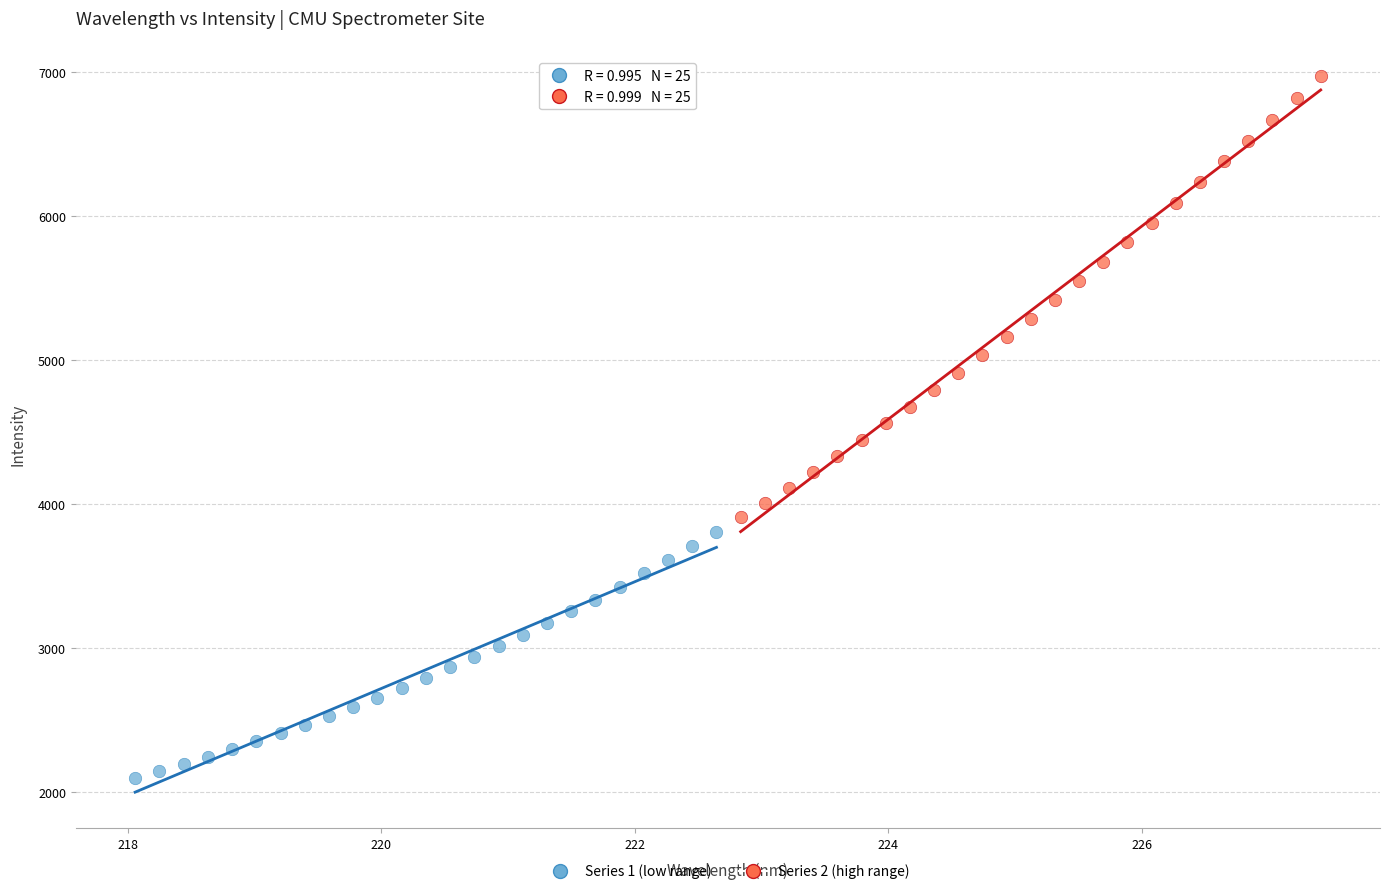

Which series contains the highest Y value?

Series 2 (high range)